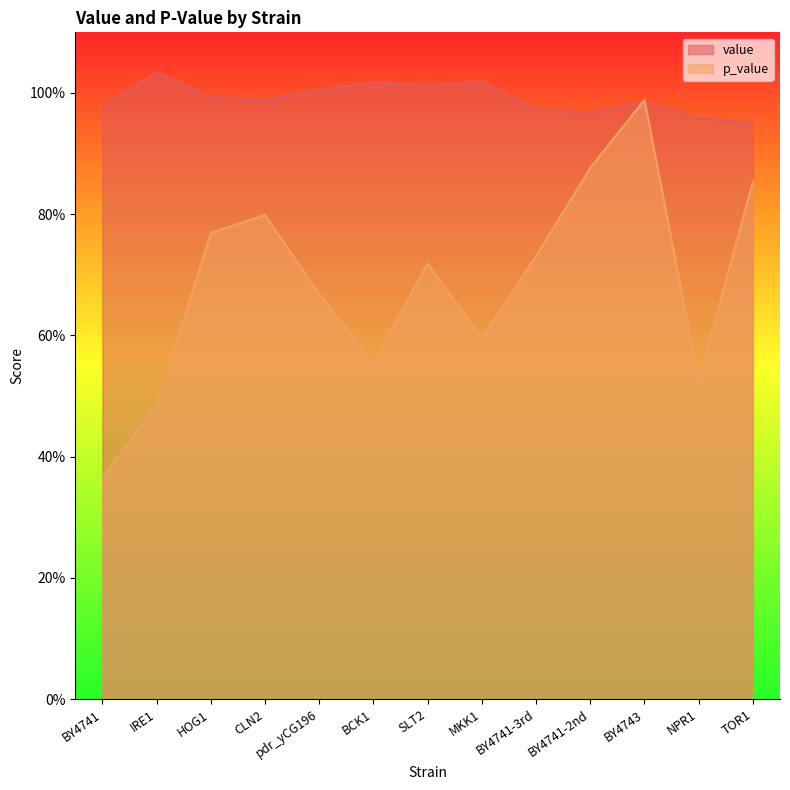

Which label corresponds to the smallest value in the chart?

BY4741